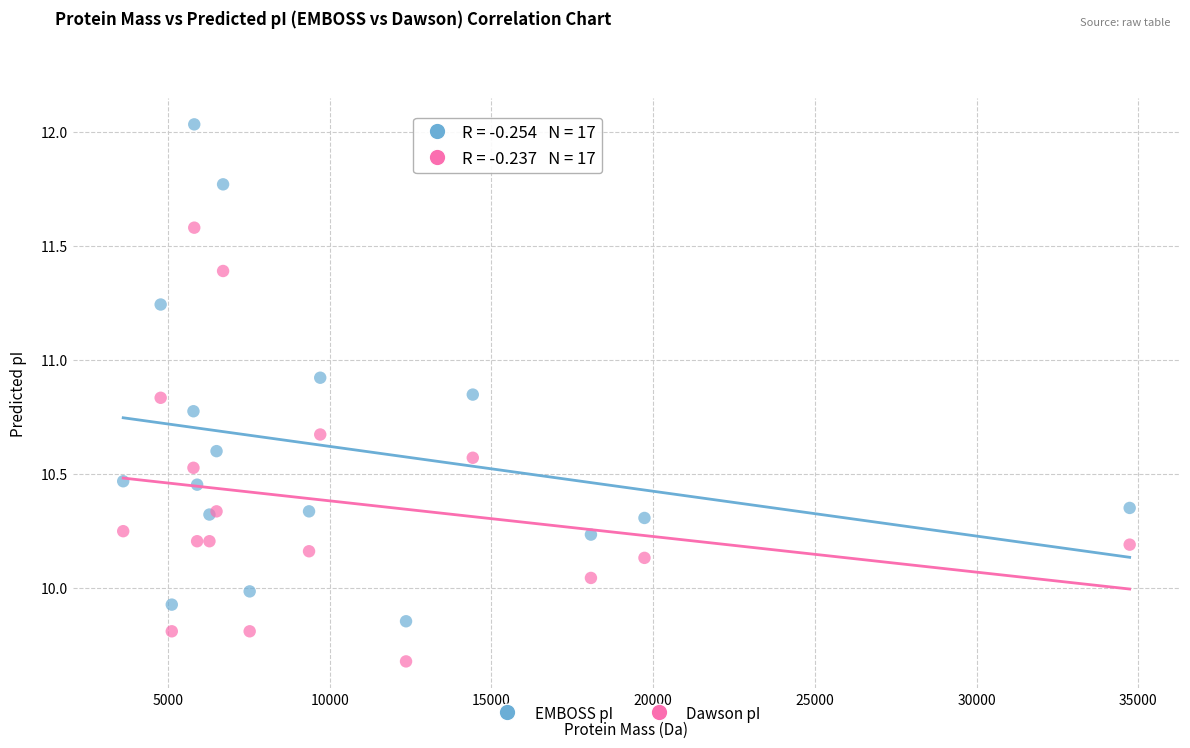

Which series has the widest spread of Y values?

EMBOSS pI